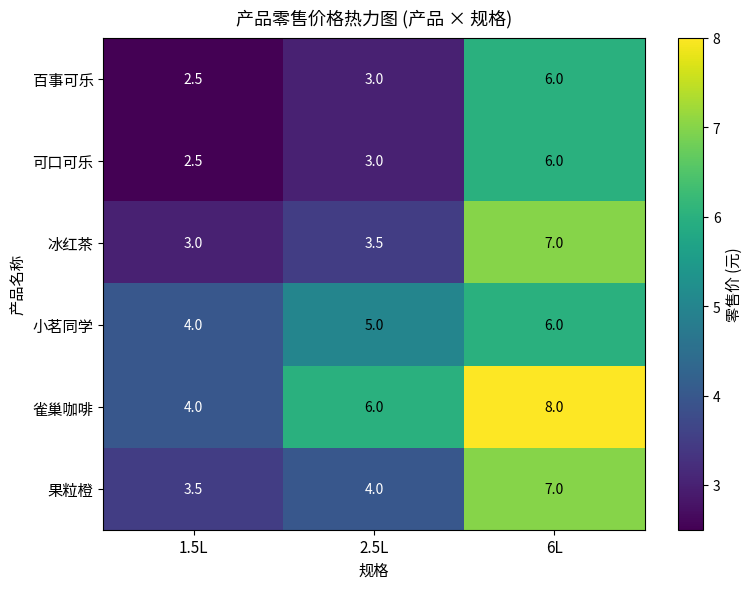

Rank the categories by 百事可乐 value from lowest to highest.

1.5L, 2.5L, 6L